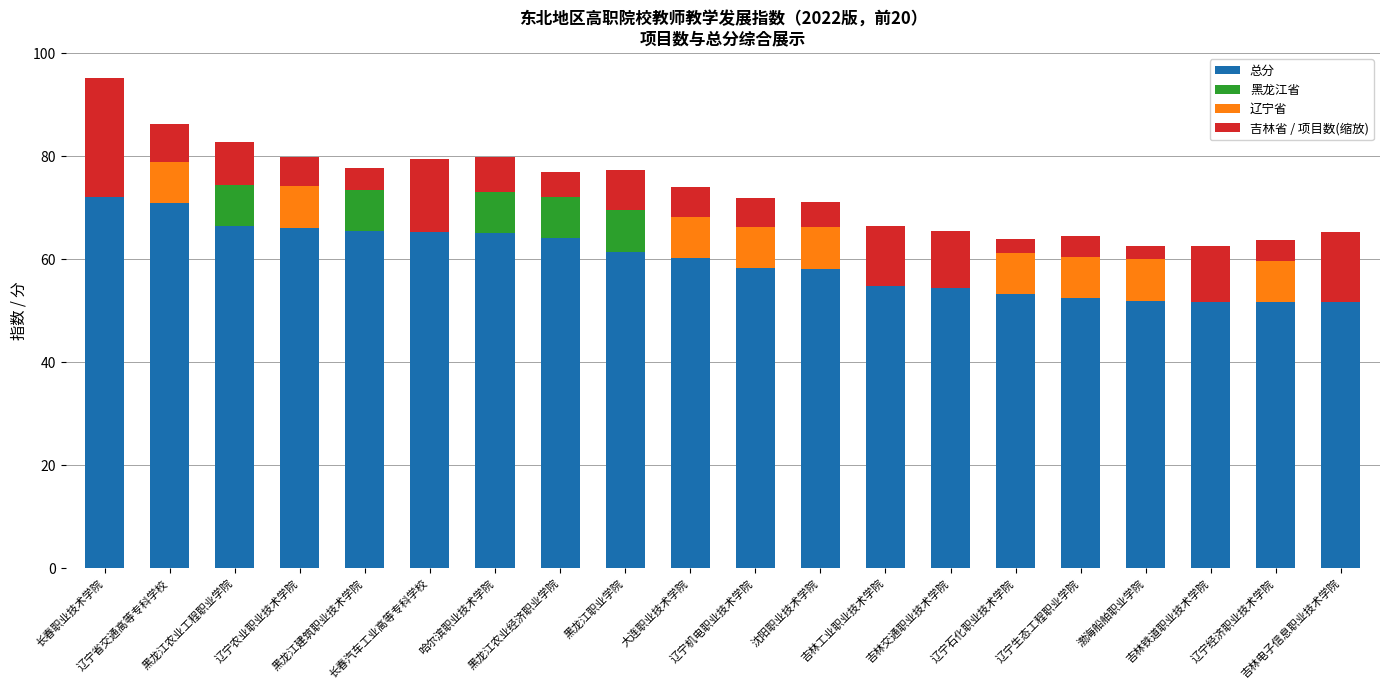

Where does the 项目数(缩放) series first go above 5?

长春职业技术学院